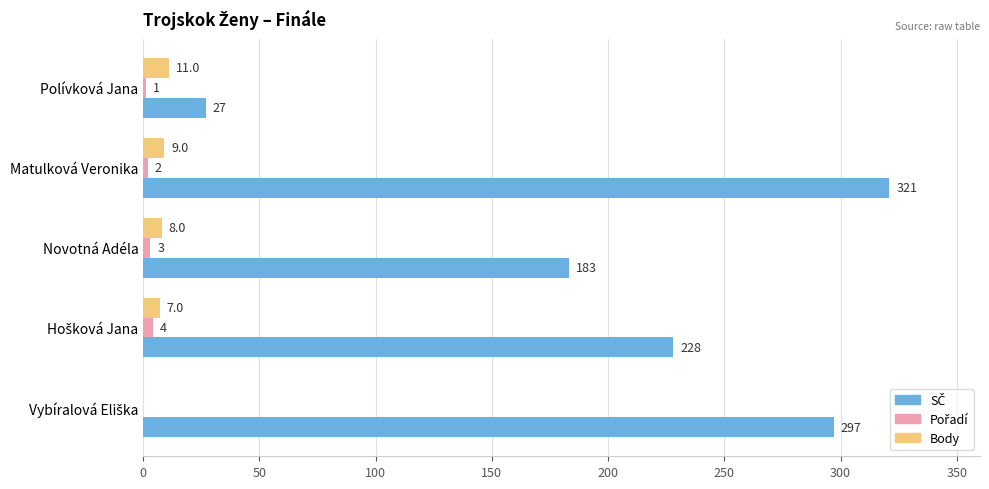

Count the number of categories in the chart.

5